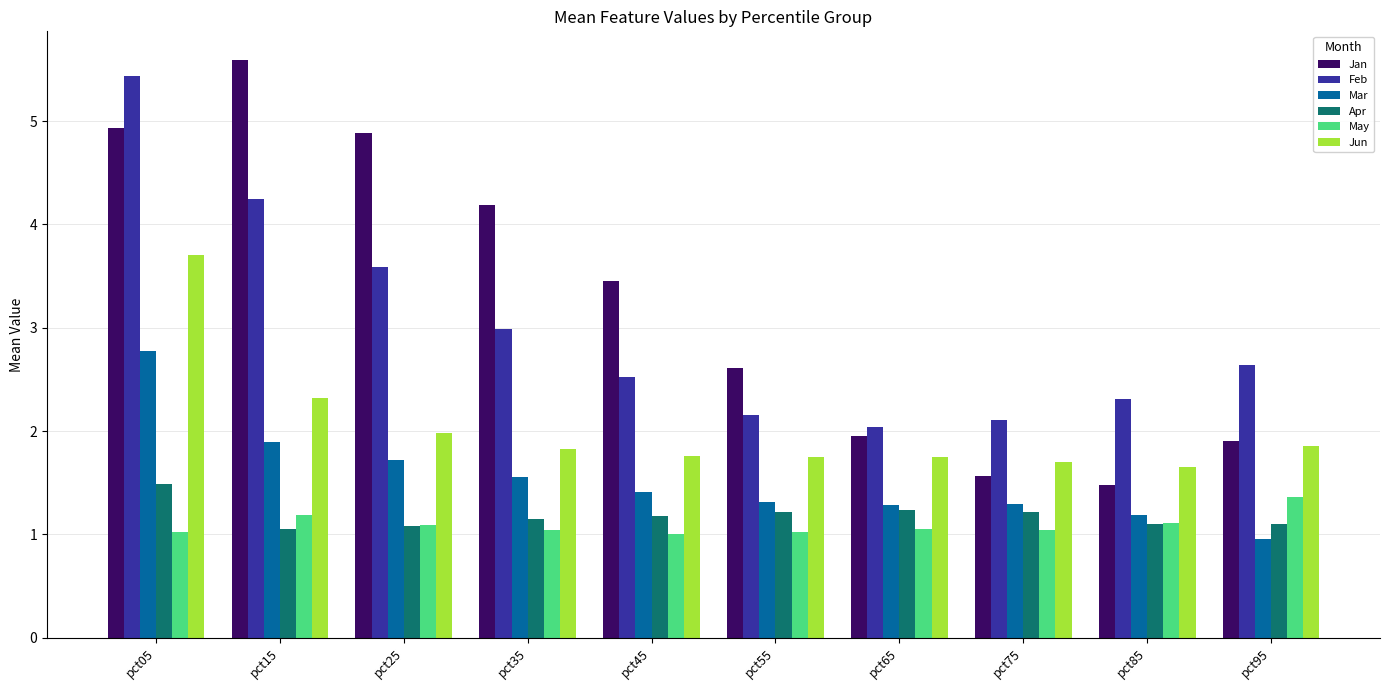

True or false: May has a value of 1.0 at pct35.

True